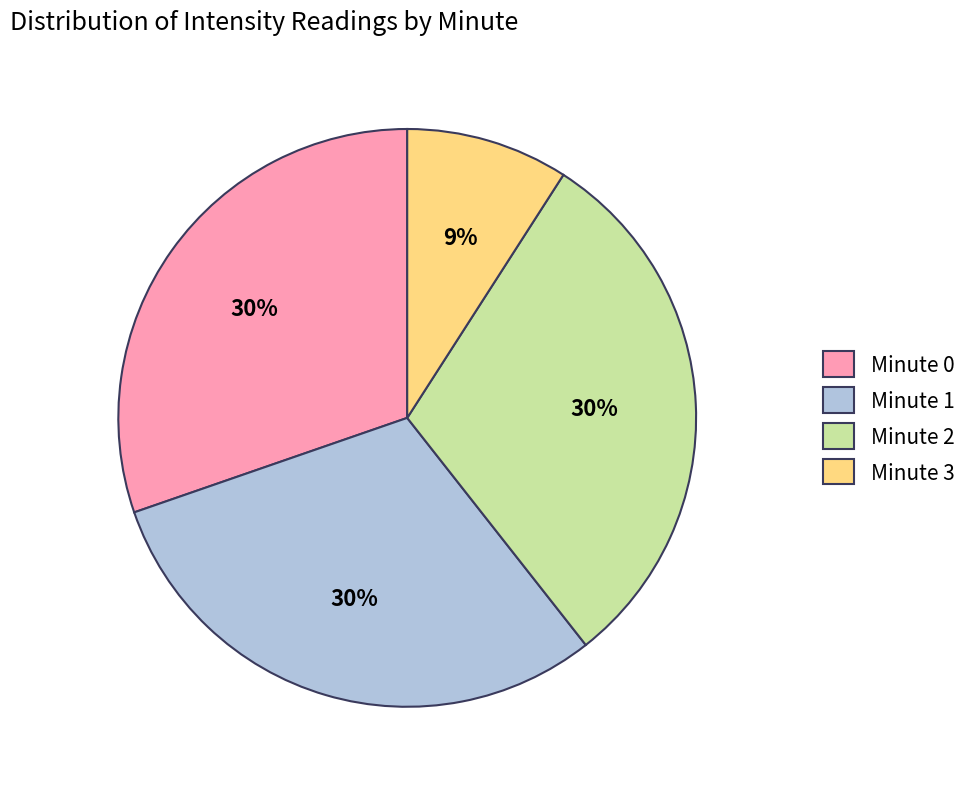

Which has a higher value, Minute 2 or Minute 3?

Minute 2